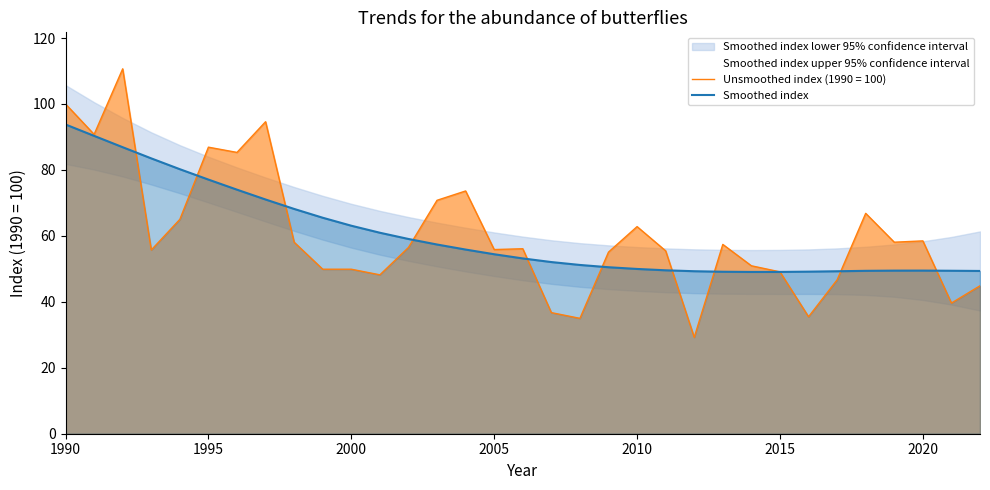

True or false: Unsmoothed index (1990 = 100) has a value of 114.1 at 1995.

False